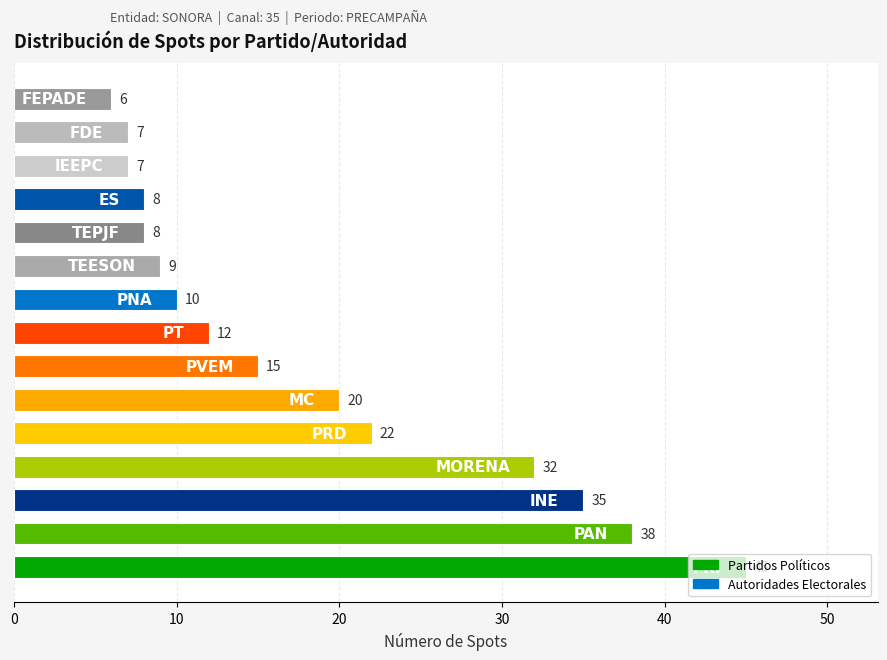

What is the maximum value shown in the chart?

45